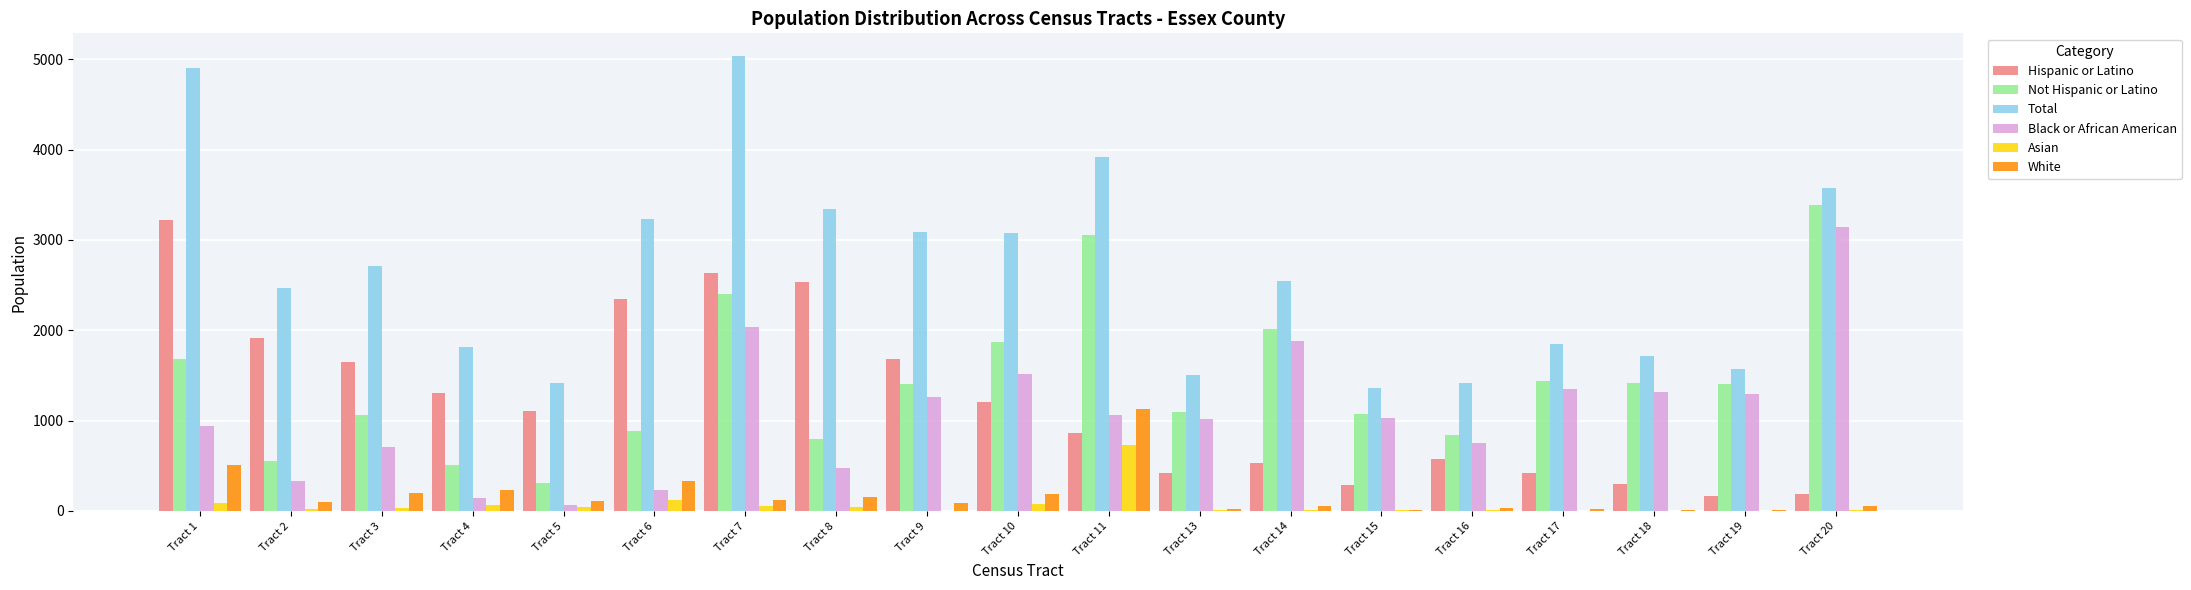

The value of Hispanic or Latino at Tract 18 is 135. True or false?

False